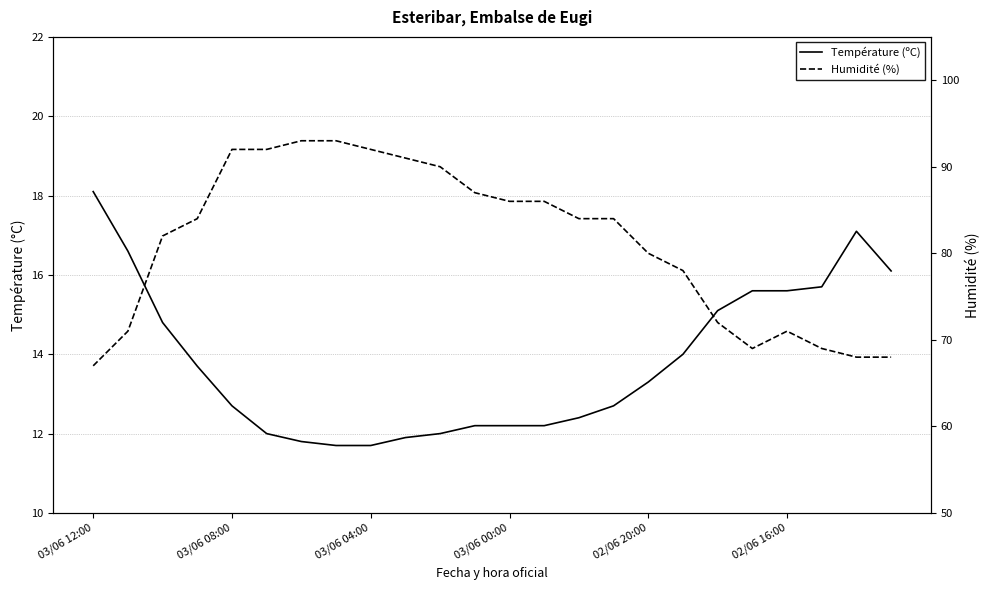

True or false: Température (ºC) has a value of 17.1 at 22.

True